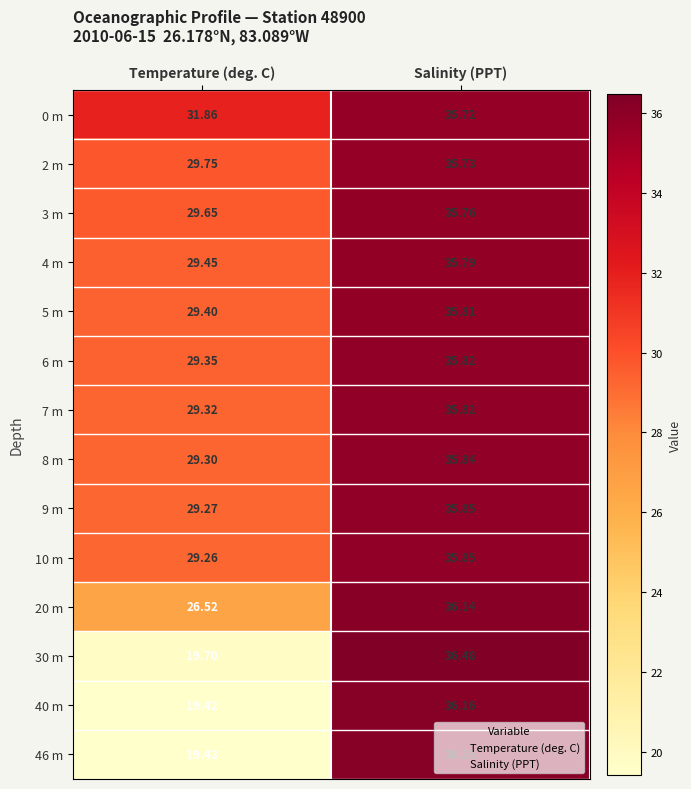

Which category has the lowest value in the 4 m series?

Temperature (deg. C)